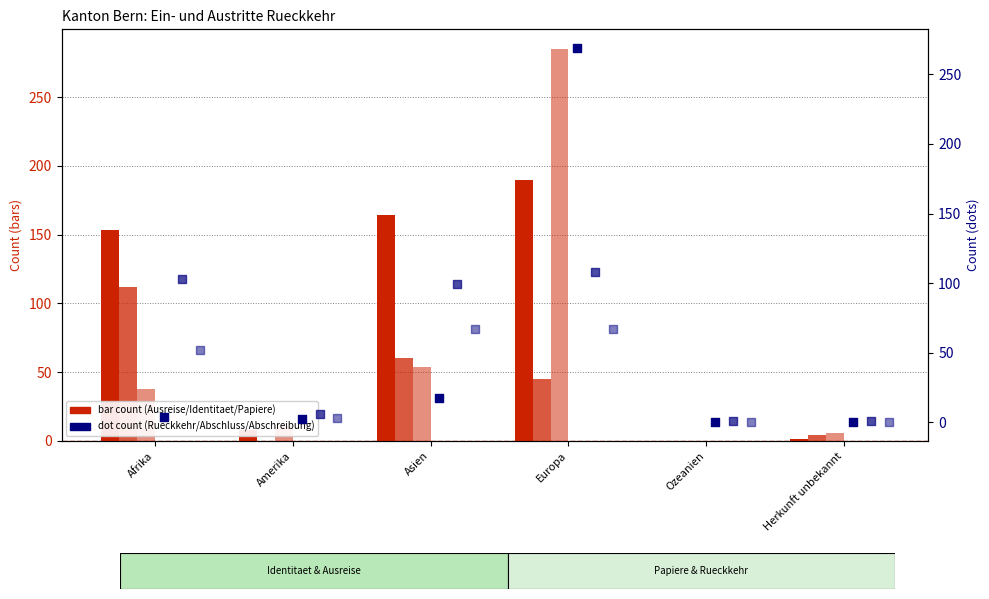

At how many categories does at least one series exceed 241?

1